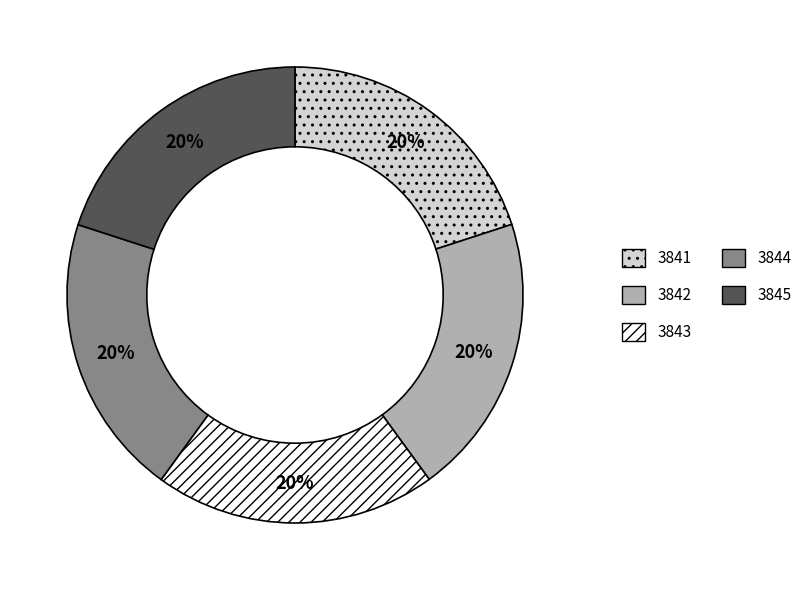

Approximately how many times larger is the value at 3844 compared to 3845?

1.0